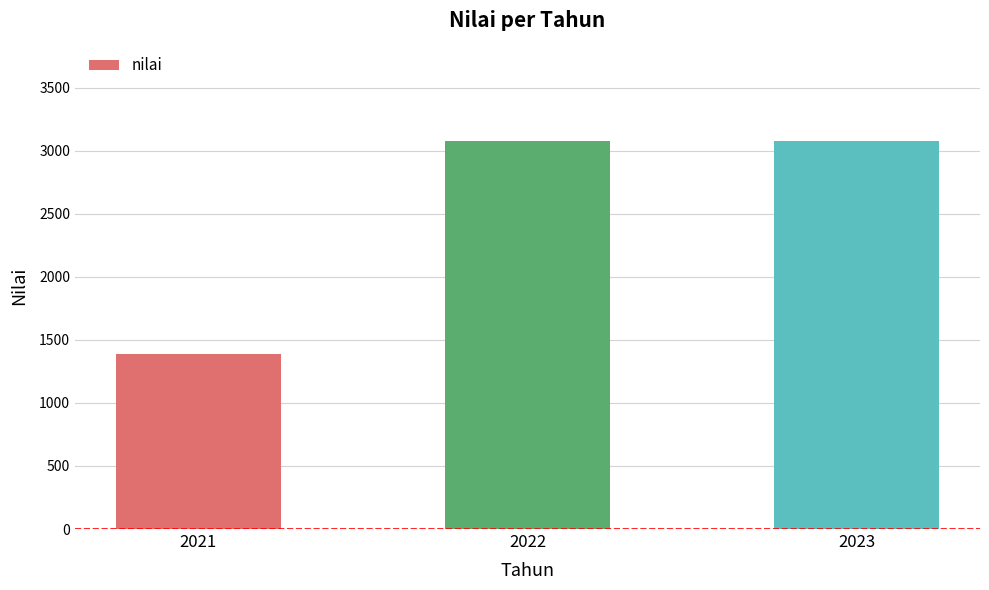

Reading left to right, extract all data points from this chart.

1388	3080	3080